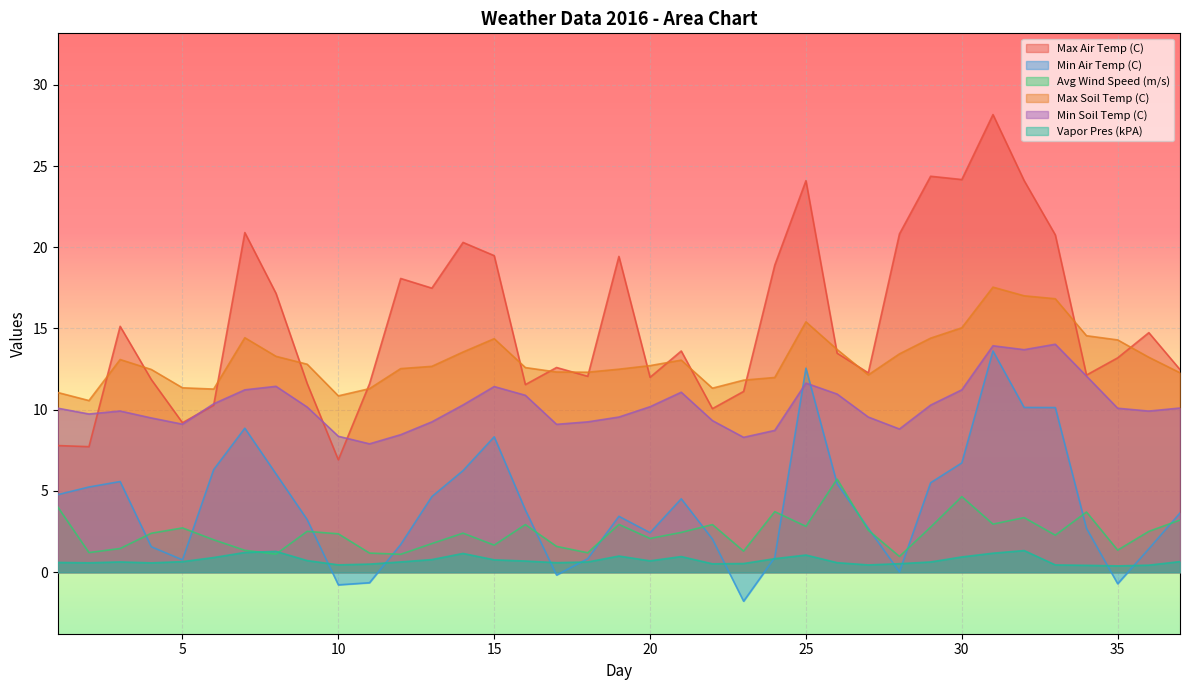

At which category does Min Air Temp (C) reach its first local valley?

5